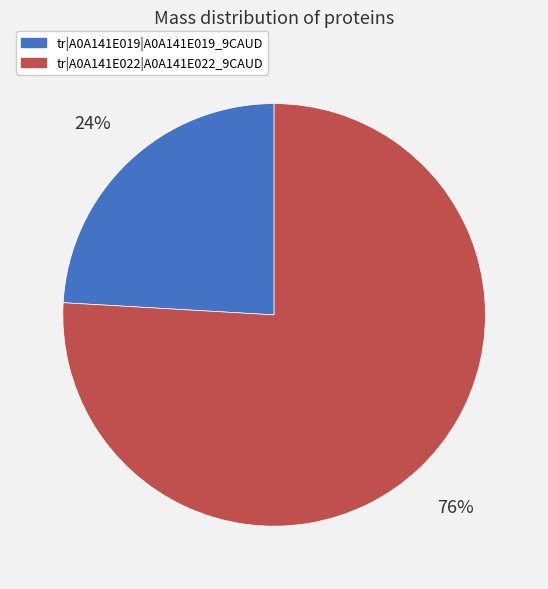

Rank the categories by value from highest to lowest.

tr|A0A141E022|A0A141E022_9CAUD, tr|A0A141E019|A0A141E019_9CAUD